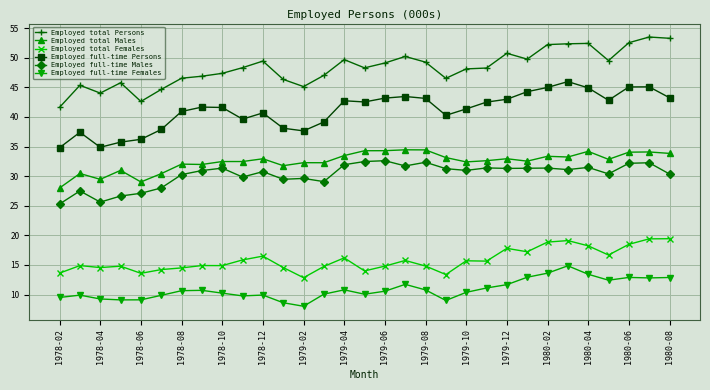

True or false: Employed full-time Persons and Employed total Males intersect in this chart.

False